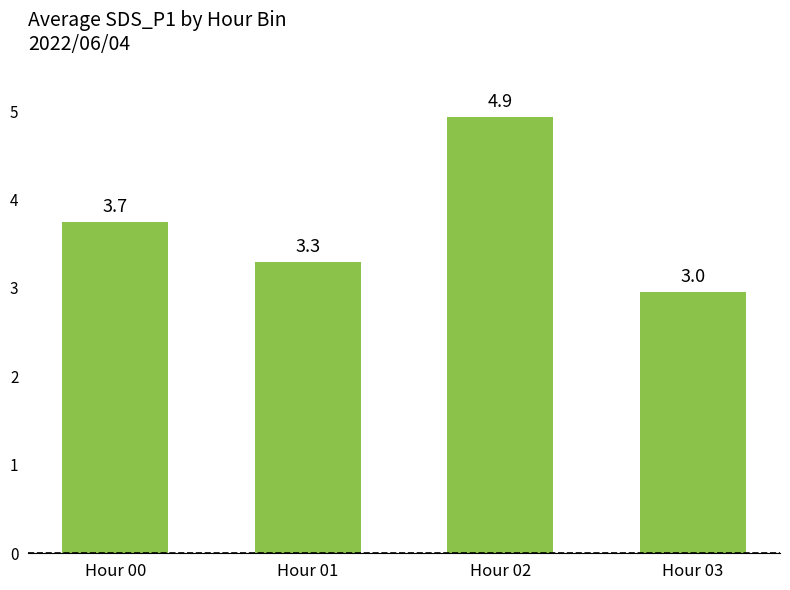

Reading left to right, list all the values displayed in this chart.

Hour 00=3.7	Hour 01=3.3	Hour 02=4.9	Hour 03=3.0